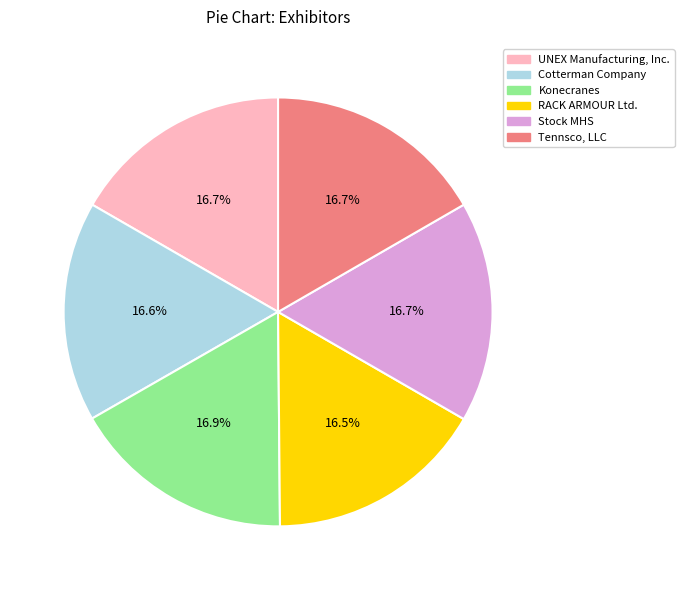

What percentage is the Cotterman Company slice, to the nearest percent?

17%